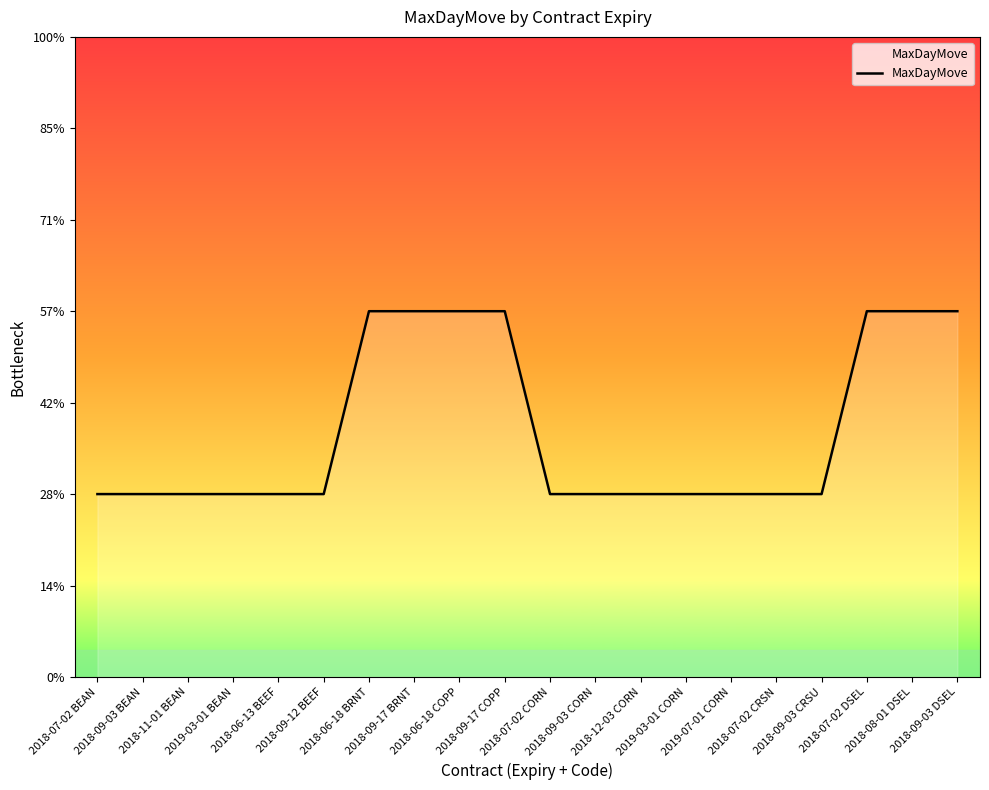

Does the chart display data point markers on the line(s)?

No